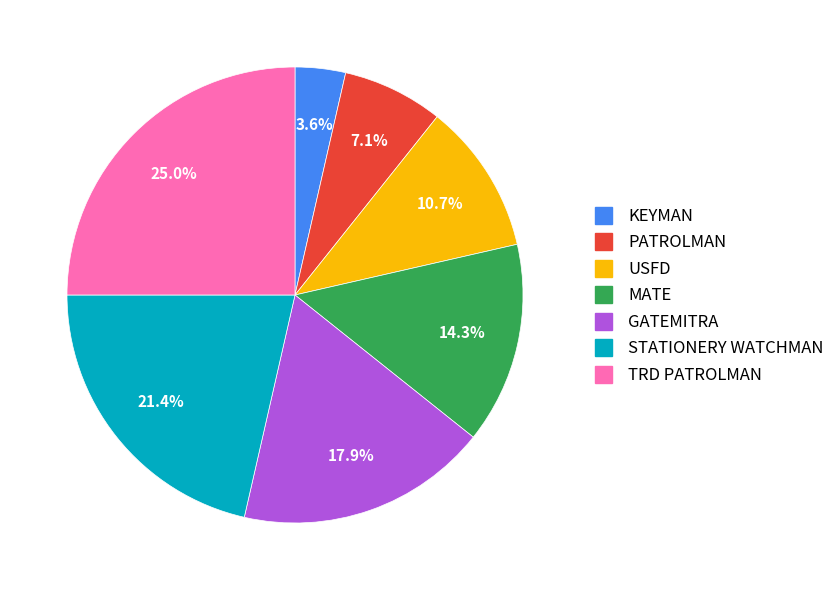

How many slices are in this pie chart?

7